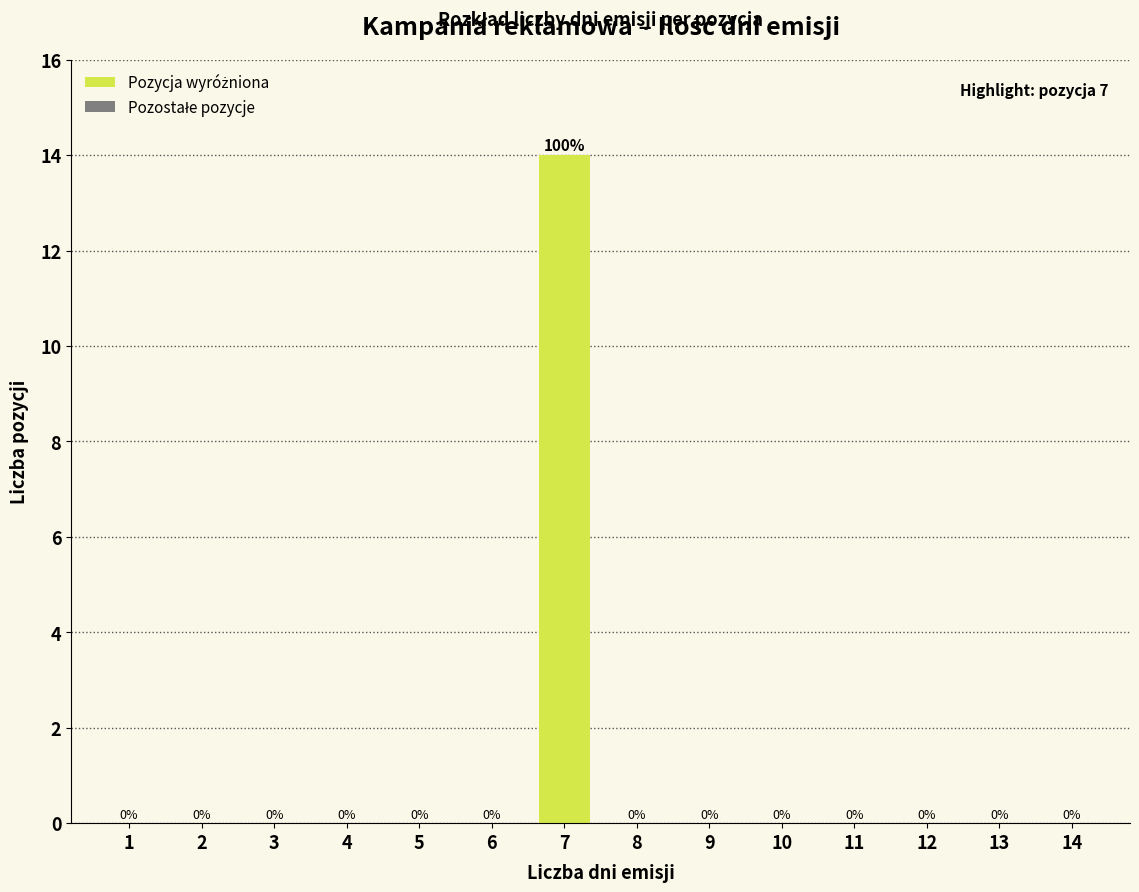

Reading left to right, list all the values displayed in this chart.

1=0	2=0	3=0	4=0	5=0	6=0	7=14	8=0	9=0	10=0	11=0	12=0	13=0	14=0